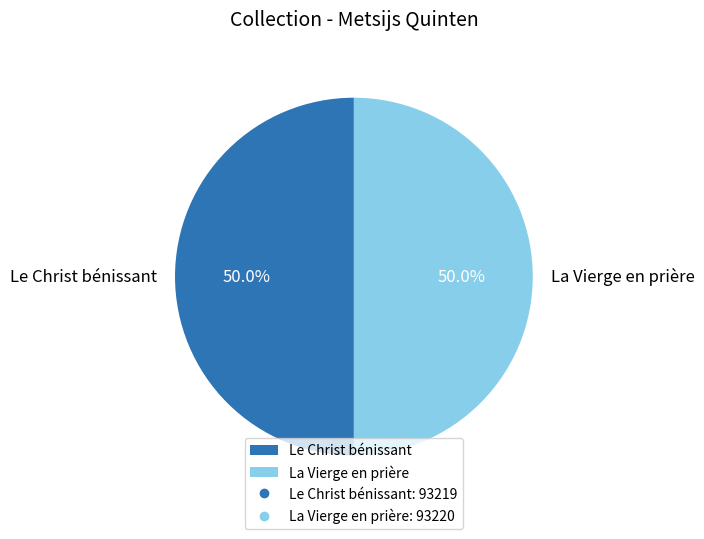

What percentage is the Le Christ bénissant slice, to the nearest percent?

50%